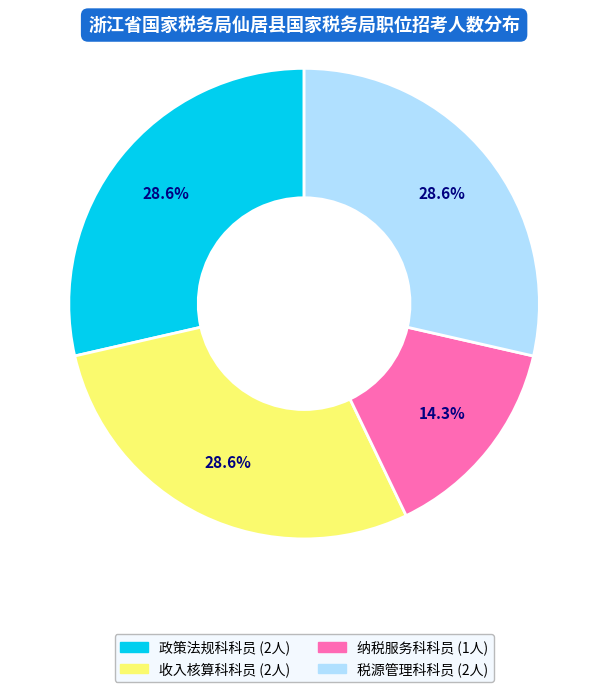

How many segments does this pie chart have?

4